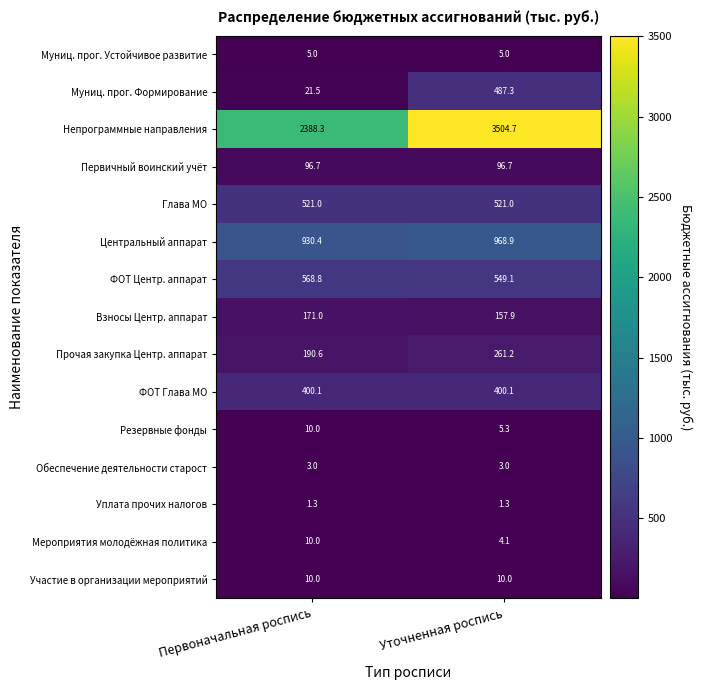

The Обеспечение деятельности старост series shows 0.8 at Первоначальная роспись. True or false?

False